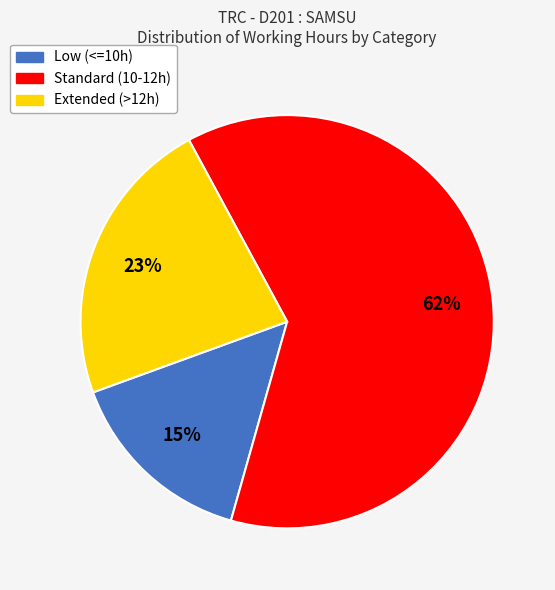

Does any single category account for the majority?

Yes